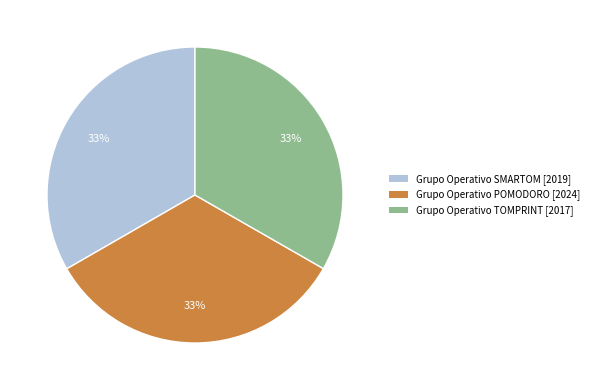

Combined, do Grupo Operativo POMODORO [2024] and Grupo Operativo TOMPRINT [2017] account for over 50%?

Yes